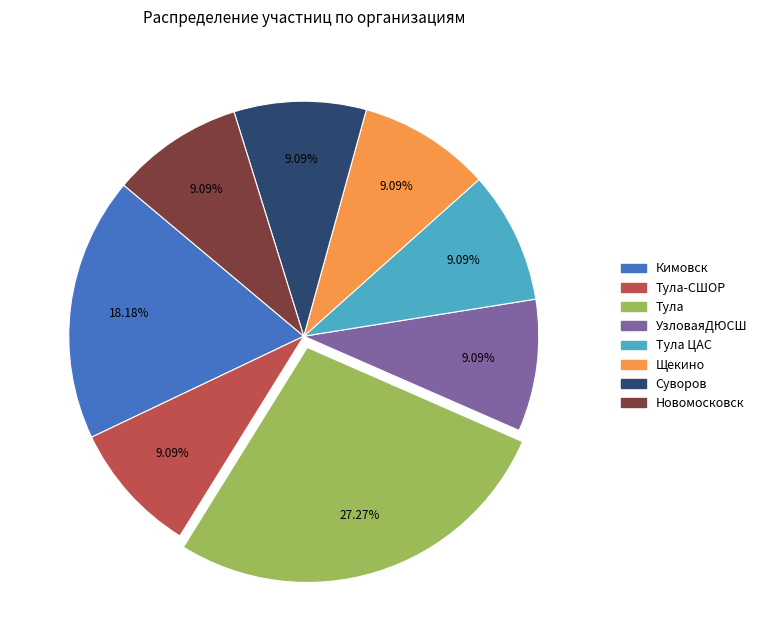

What is the ratio of the value at Щекино to the value at Суворов?

1.0